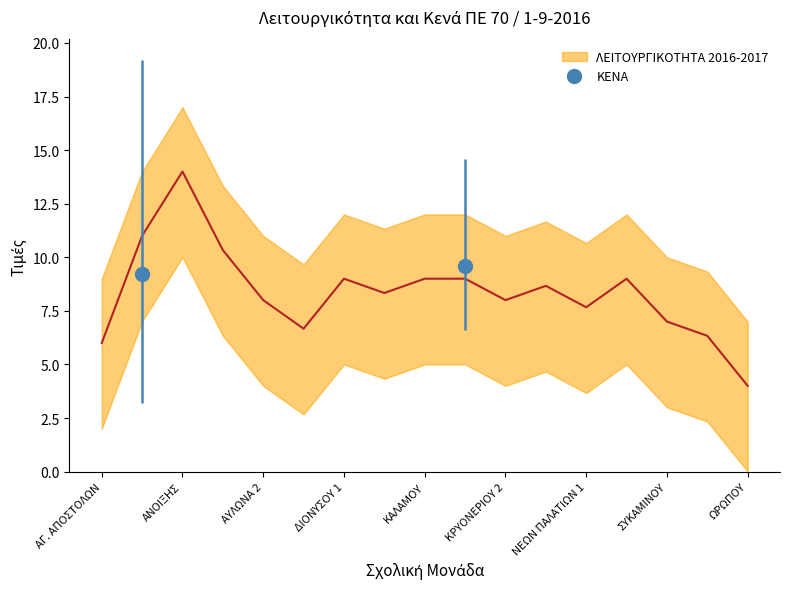

True or false: ΛΕΙΤΟΥΡΓΙΚΟΤΗΤΑ 2016-2017 and ΚΕΝΑ intersect in this chart.

False